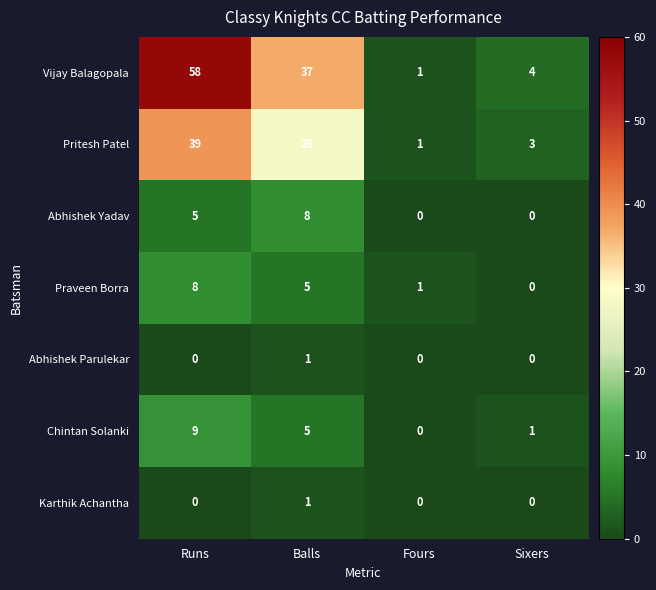

True or false: Abhishek Parulekar has a value of 2 at Balls.

False